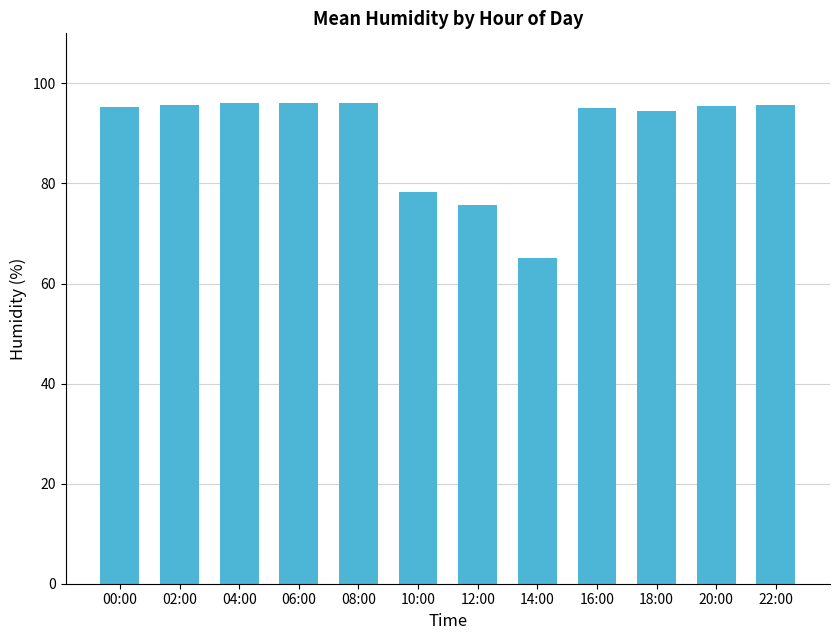

What is the sum of all values?

1078.3